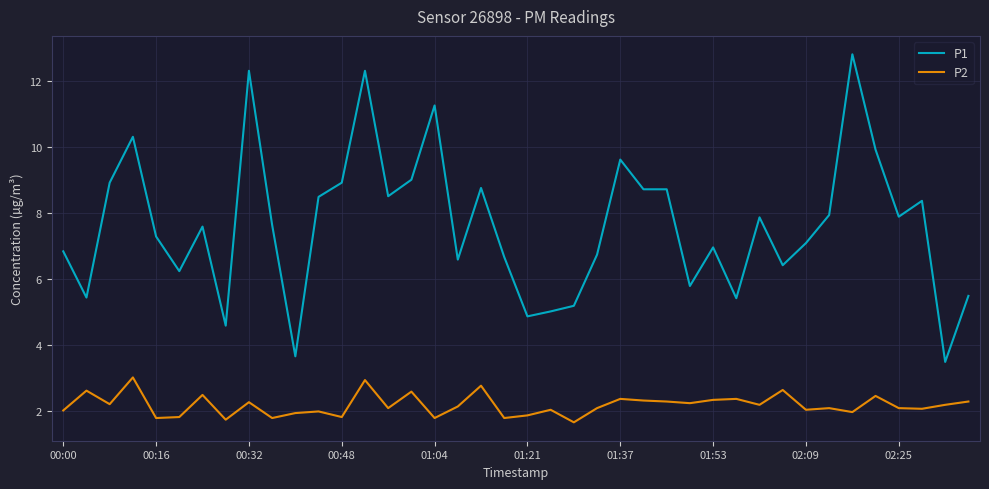

True or false: P2 and P1 cross at least once.

False